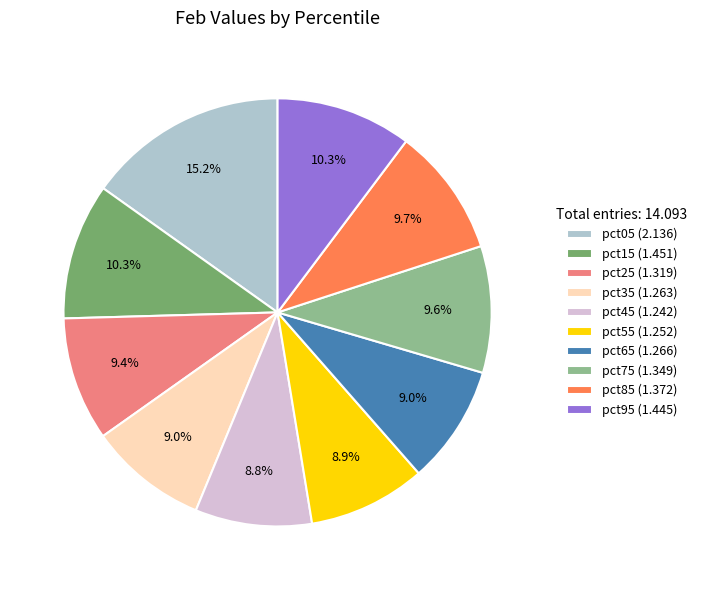

What is the ratio of the value at pct65 to the value at pct05?

0.6